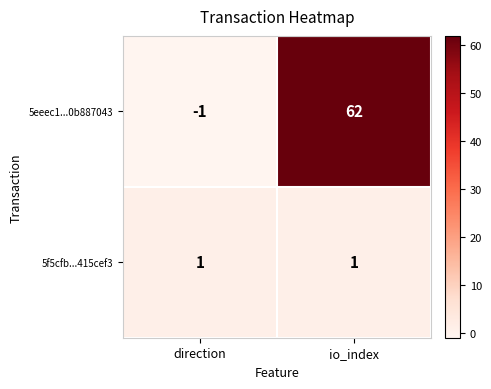

Reading left to right, list all the values displayed in this chart.

5eeec1...0b887043: direction=-1	io_index=62
5f5cfb...415cef3: direction=1	io_index=1